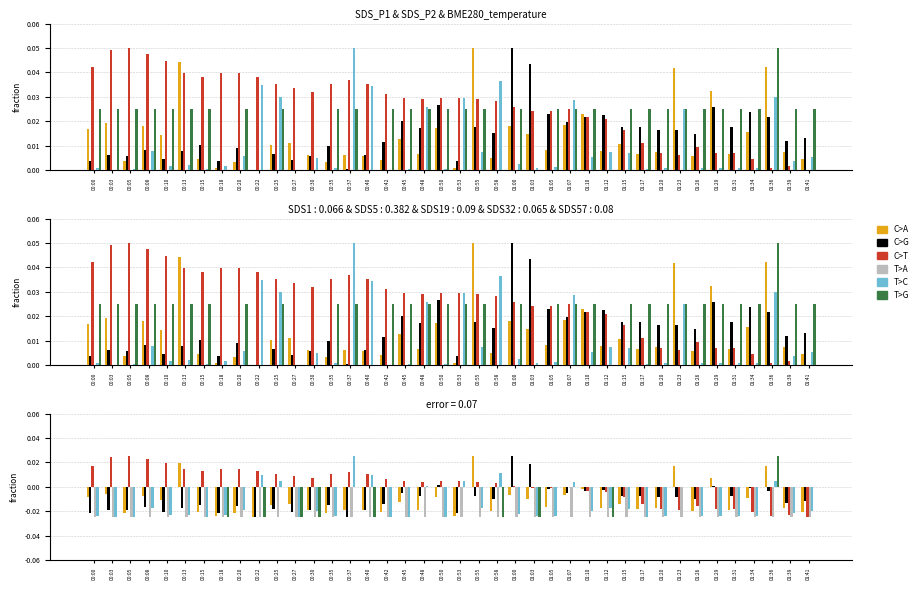

At how many categories does at least one series exceed 0?

40